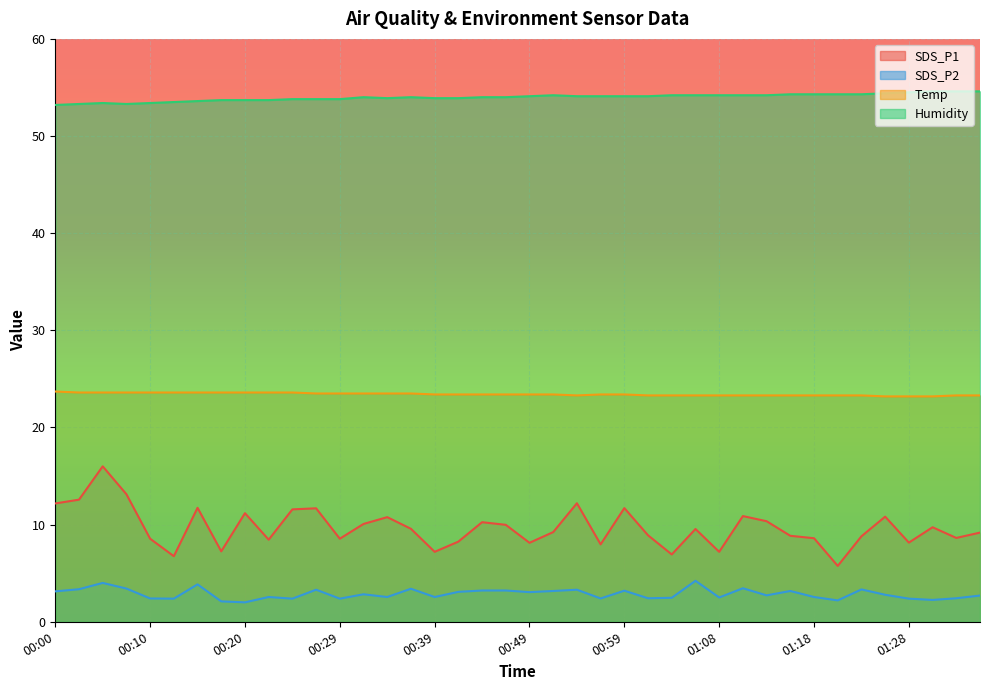

What is the sum of the Temp values at 01:06 and 00:02?

46.9